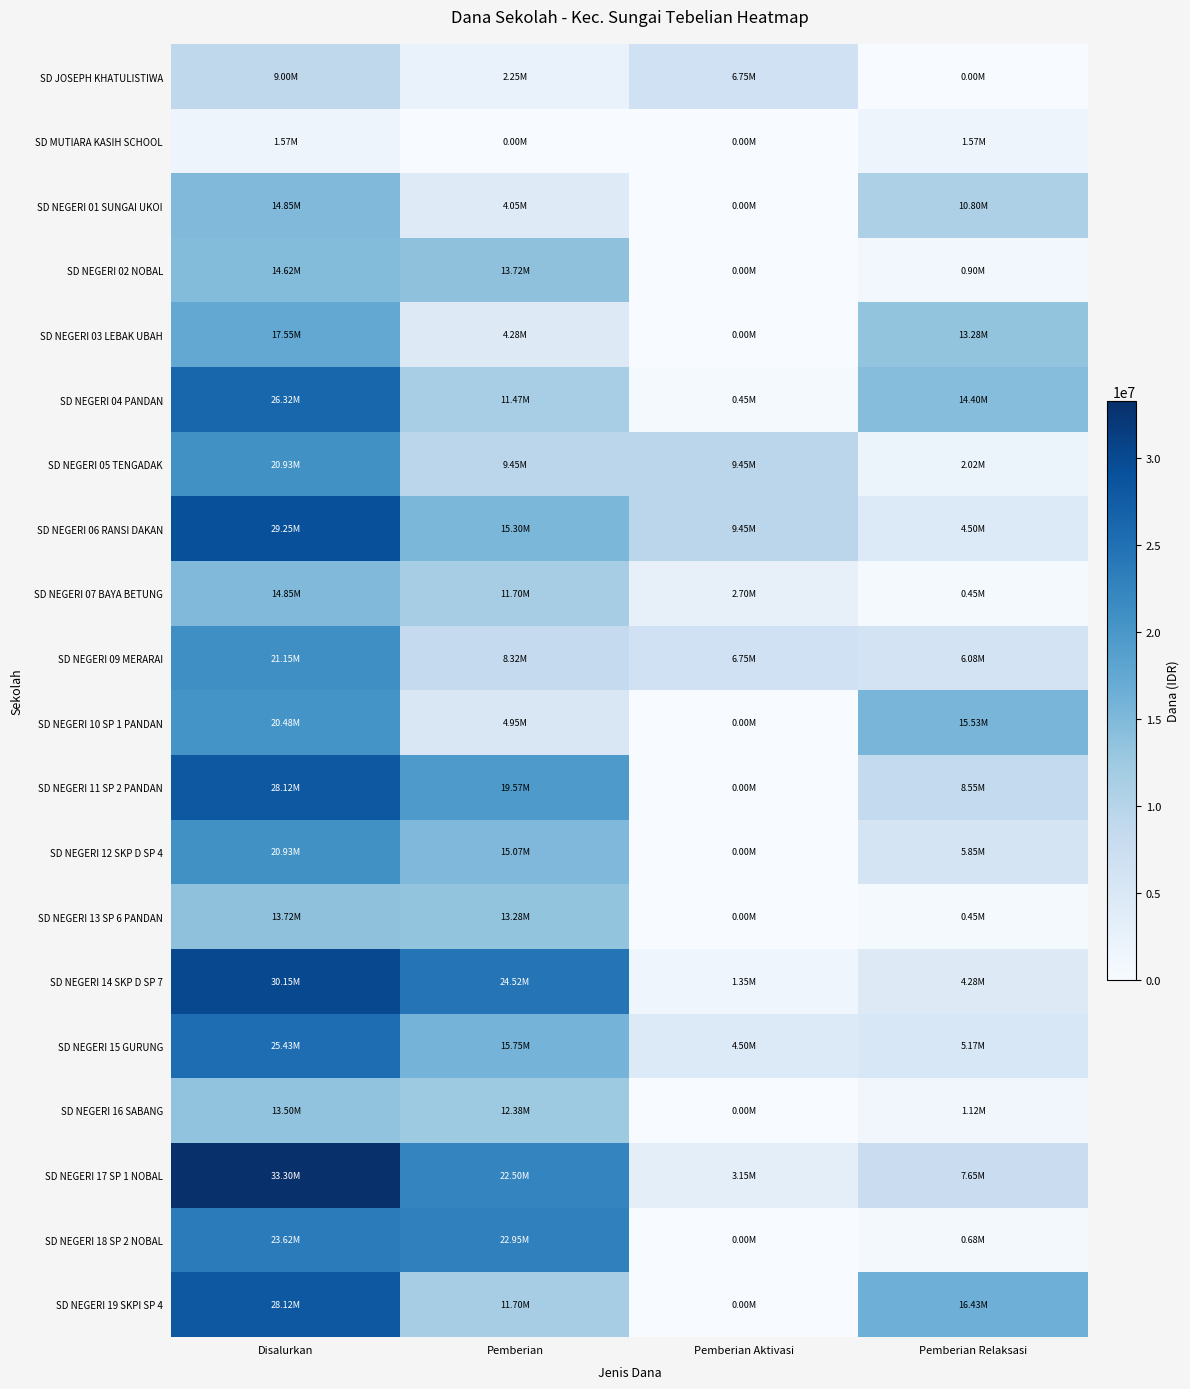

At how many categories does at least one series exceed 29959993?

1